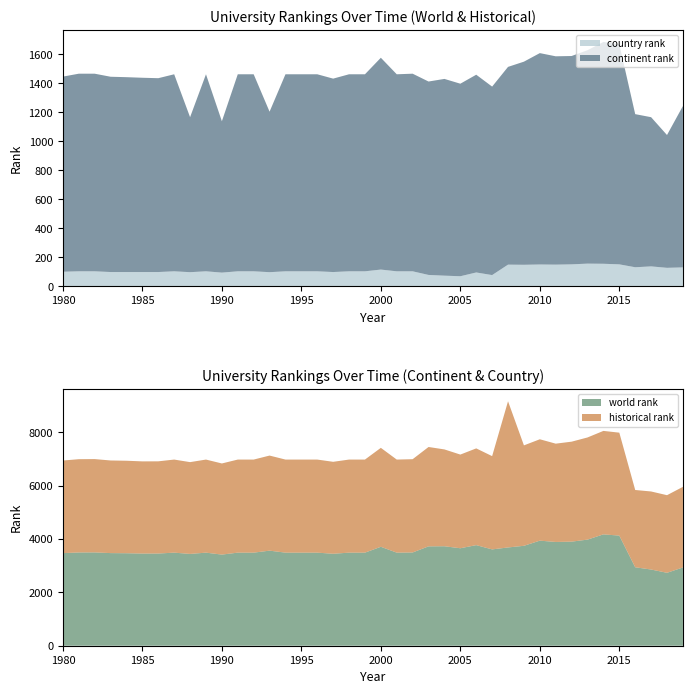

Reading right to left, what are all the values shown in this chart?

country rank: 131.0	128.0	138.0	132.0	152.0	156.0	157.0	152.0	150.0	151.0	149.0	150.0	78.0	96.0	70.0	74.0	79.0	104.0	104.0	116.0	104.0	104.0	99.0	104.0	104.0	104.0	98.0	104.0	104.0	95.0	104.0	98.0	104.0	99.0	99.0	99.0	99.0	104.0	104.0	101.0
continent rank: 1113.0	916.0	1029.0	1056.0	1518.0	1530.0	1472.0	1437.0	1437.0	1458.0	1401.0	1364.0	1300.0	1364.0	1328.0	1357.0	1334.0	1363.0	1359.0	1461.0	1359.0	1359.0	1334.0	1359.0	1359.0	1359.0	1107.0	1359.0	1359.0	1044.0	1359.0	1069.0	1359.0	1337.0	1340.0	1344.0	1347.0	1363.0	1363.0	1346.0
historical rank: 3024.3	2911.7	2928.0	2899.7	3862.5	3881.5	3832.5	3750.5	3688.0	3803.5	3767.5	5484.0	3499.0	3629.5	3514.5	3632.5	3728.0	3499.0	3492.0	3712.0	3492.0	3492.0	3450.0	3492.0	3492.0	3492.0	3567.0	3492.0	3492.0	3419.0	3492.0	3444.0	3492.0	3459.0	3458.0	3470.0	3475.0	3501.0	3499.0	3474.0
world rank: 2936.0	2736.0	2859.0	2943.0	4131.0	4178.0	3981.0	3905.0	3893.0	3942.0	3749.0	3687.0	3614.0	3774.0	3657.0	3732.0	3728.0	3499.0	3492.0	3712.0	3492.0	3492.0	3450.0	3492.0	3492.0	3492.0	3567.0	3492.0	3492.0	3419.0	3492.0	3444.0	3492.0	3459.0	3458.0	3470.0	3475.0	3501.0	3499.0	3474.0